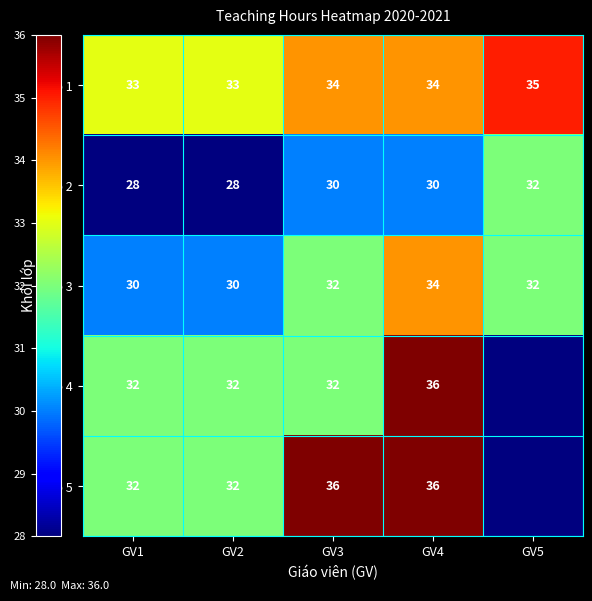

The Lớp 5 series shows 32 at GV1. True or false?

True